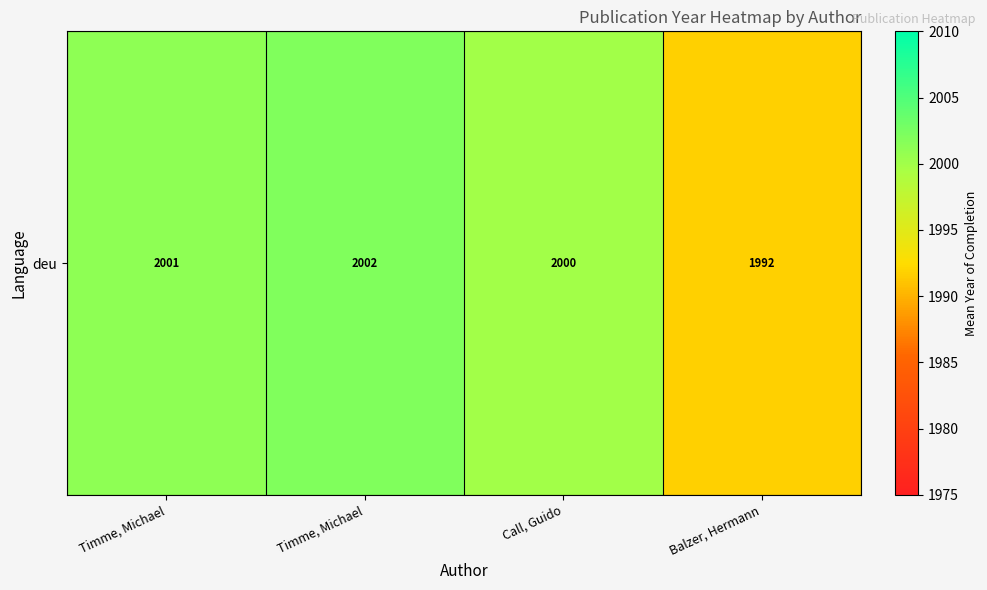

What is the approximate value at Call, Guido?

2000.0